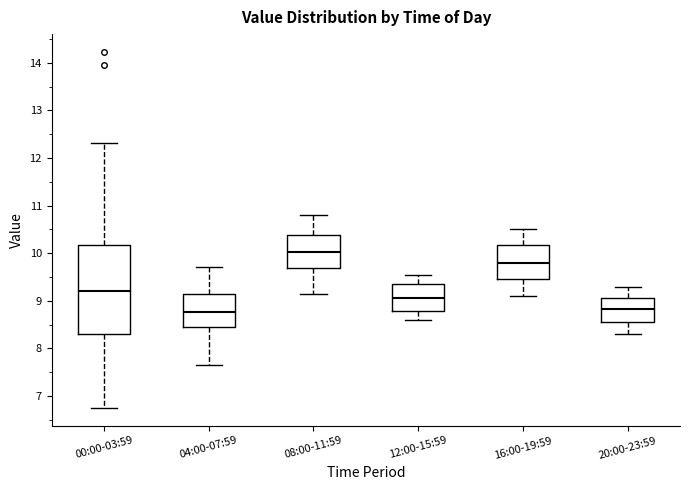

Which box's median line is the highest?

08:00-11:59